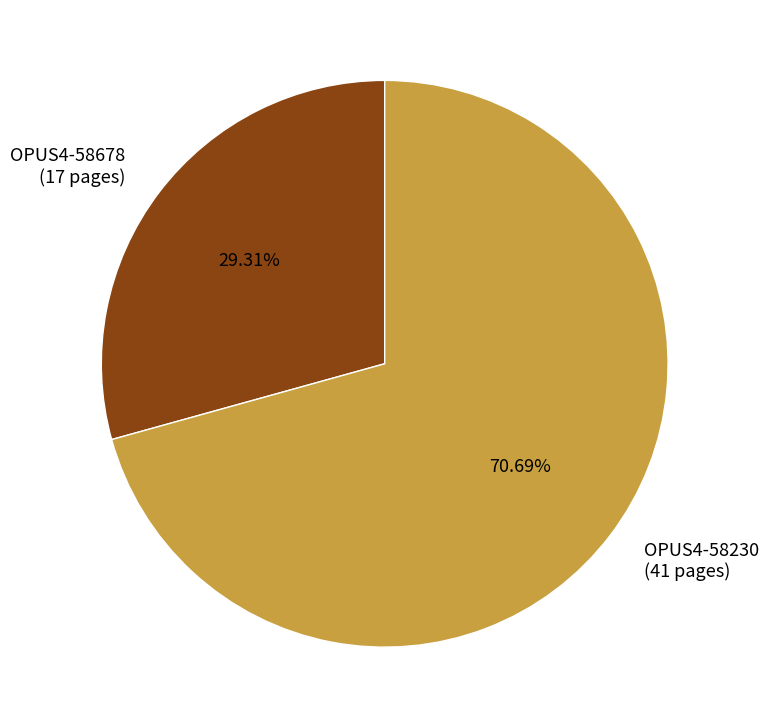

Which slice is the largest?

OPUS4-58230